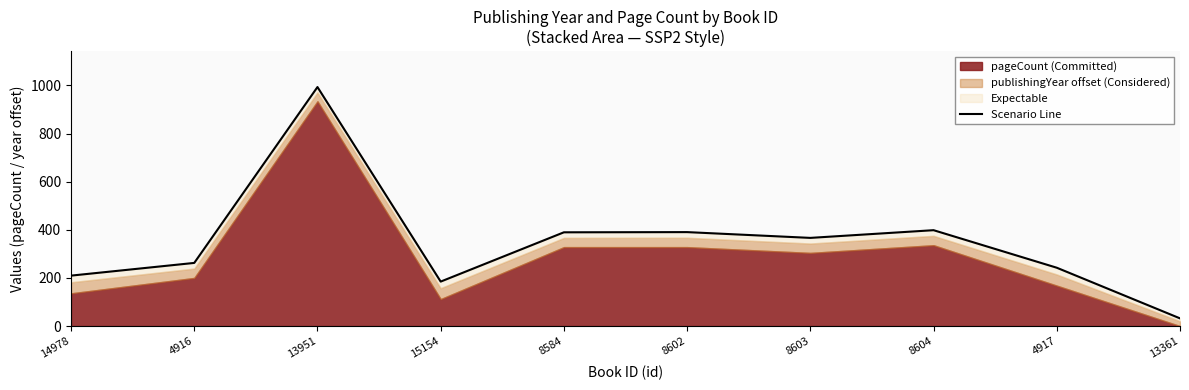

What is the sum of the values at 13951 and 8584?

1382.8